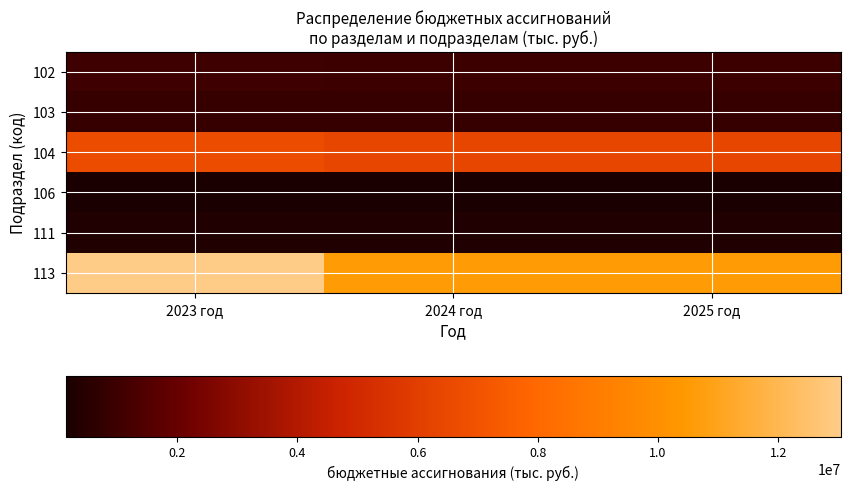

At 2024 год, list the series in order from largest to smallest.

113, 104, 102, 103, 111, 106